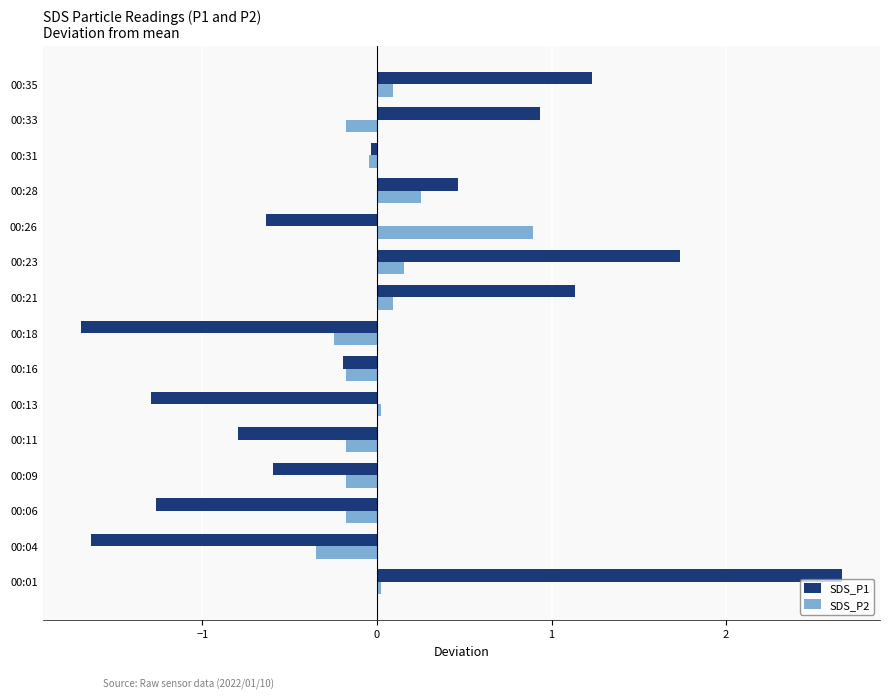

What is the lowest value of the SDS_P2 series?

-0.3